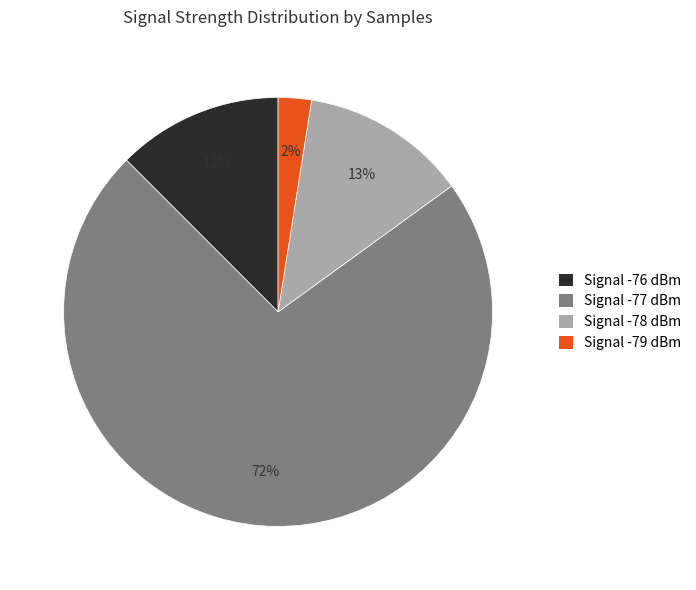

Which has a higher value, Signal -76 dBm or Signal -77 dBm?

Signal -77 dBm